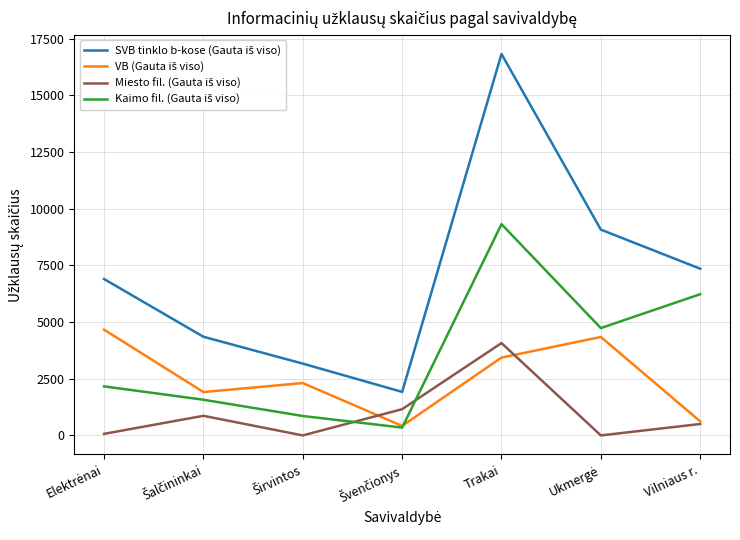

At which category is the sum across all series the highest?

Trakai